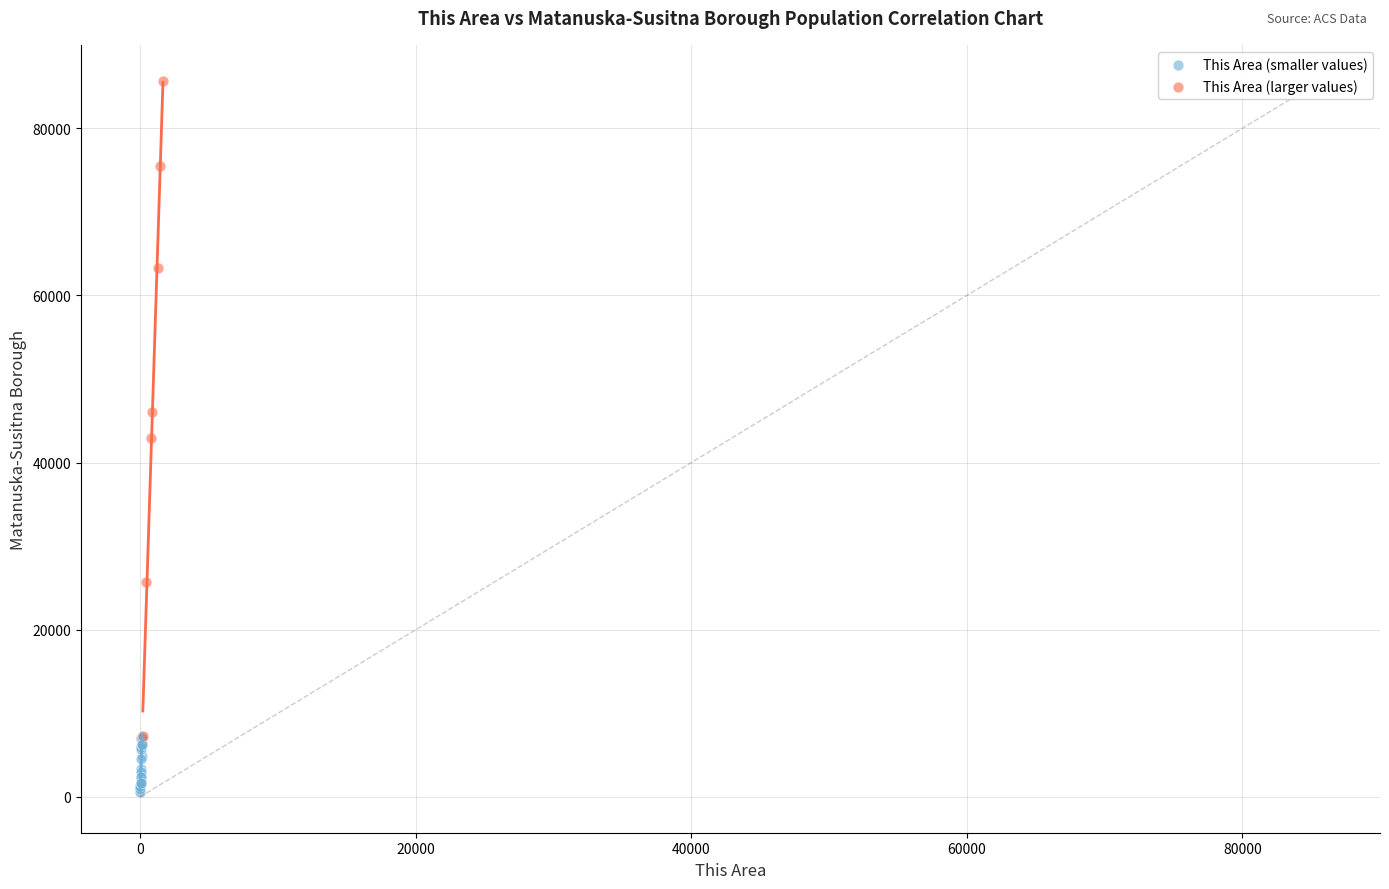

Which series contains the highest Y value?

This Area (larger values)